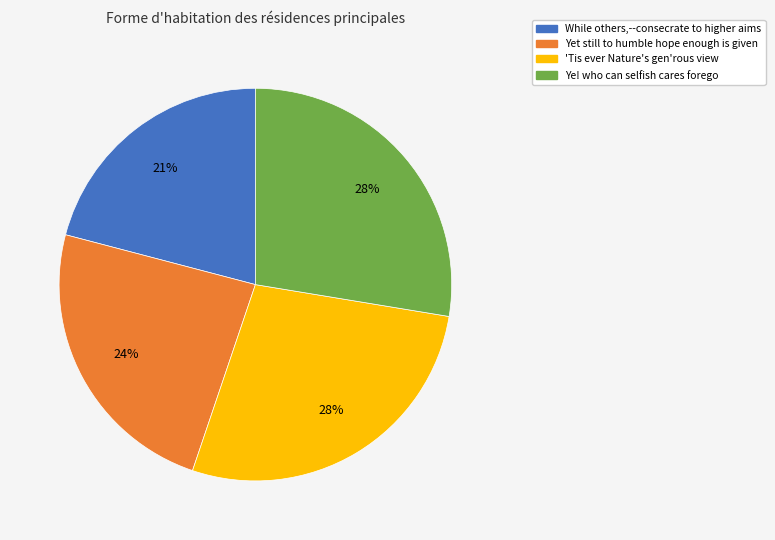

To the nearest percent, what is the combined percentage of 'Tis ever Nature's gen'rous view and Yet still to humble hope enough is given?

51%